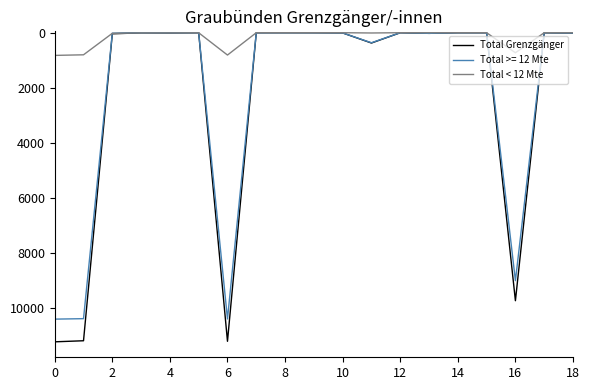

List the series in order of their peak value, highest first.

Total Grenzgänger, Total >= 12 Mte, Total < 12 Mte